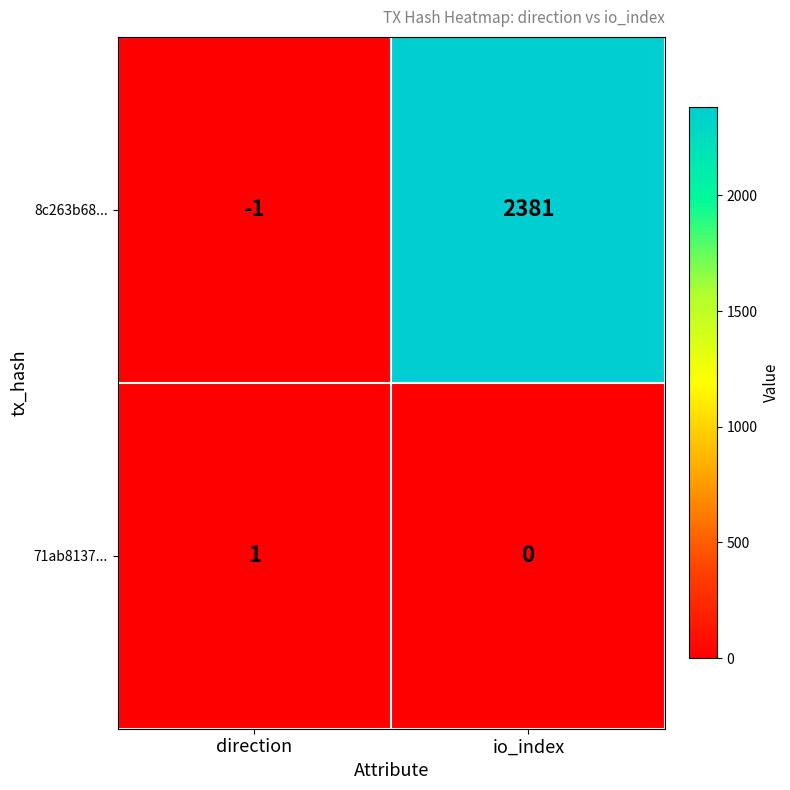

What is the smallest value displayed?

-1